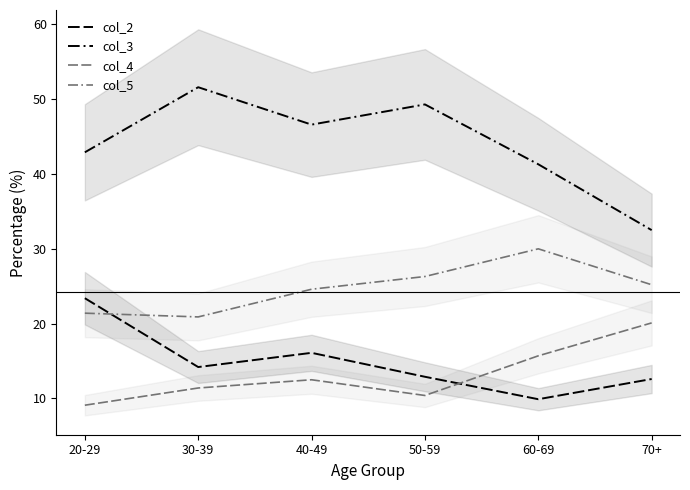

At which label does col_4 first exceed 12?

40-49